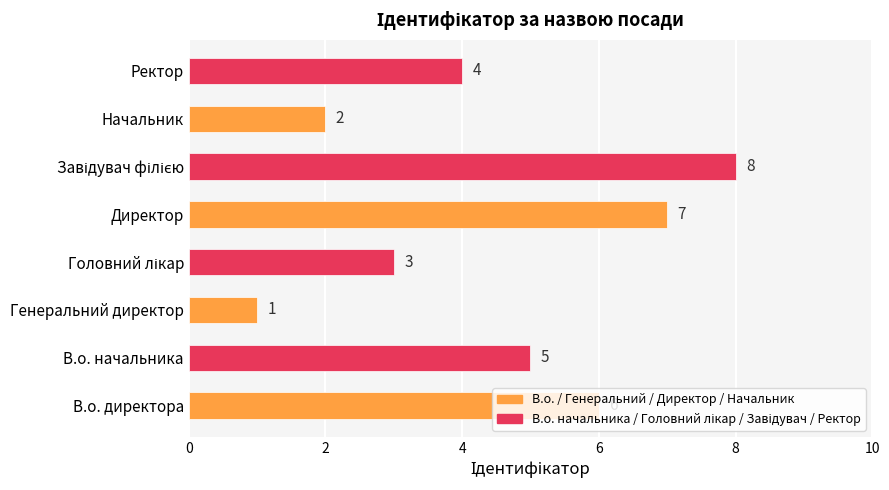

Is it true that the value at В.о. директора is 2?

False